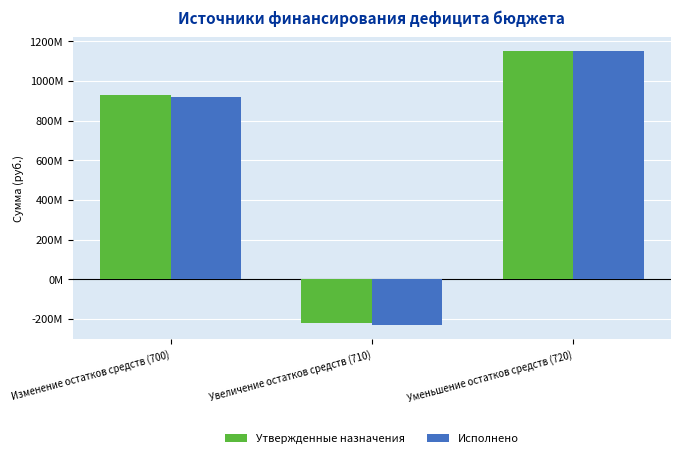

True or false: Исполнено has a value of 1150963218.1 at Уменьшение остатков средств (720).

True